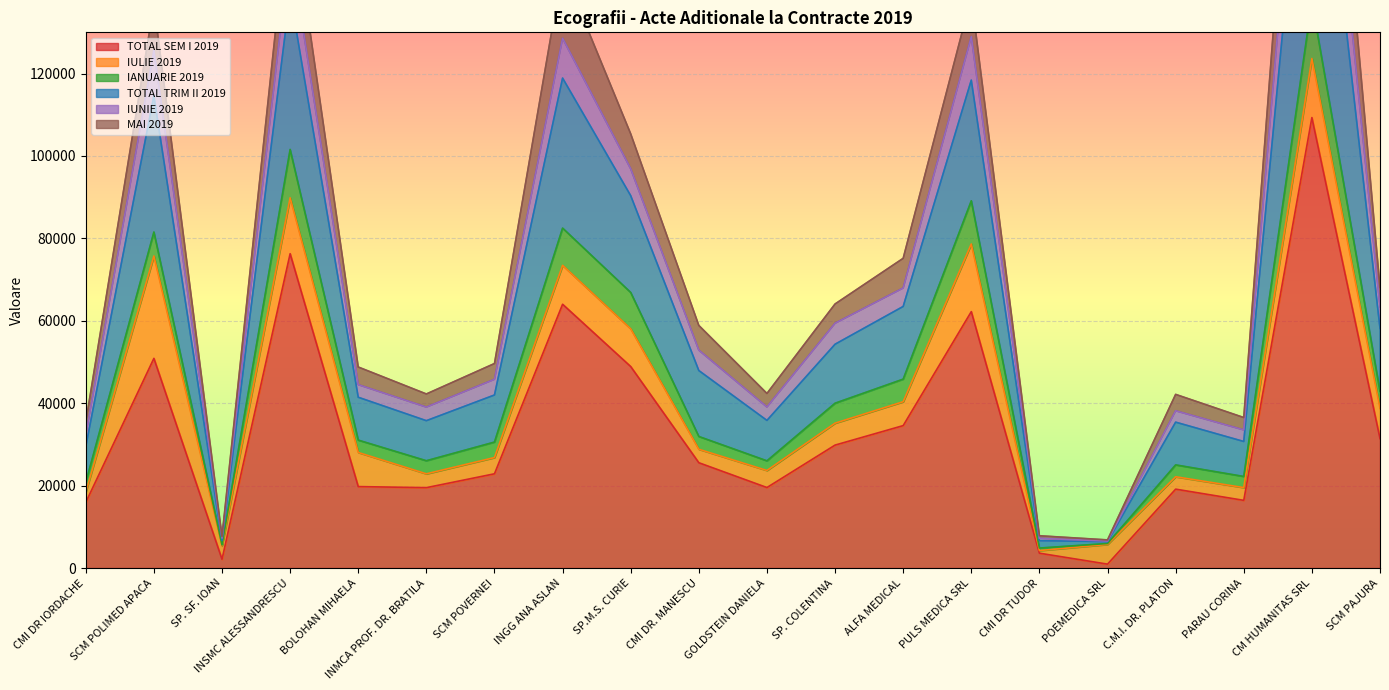

At which label does TOTAL SEM I 2019 first exceed 25550?

SCM POLIMED APACA